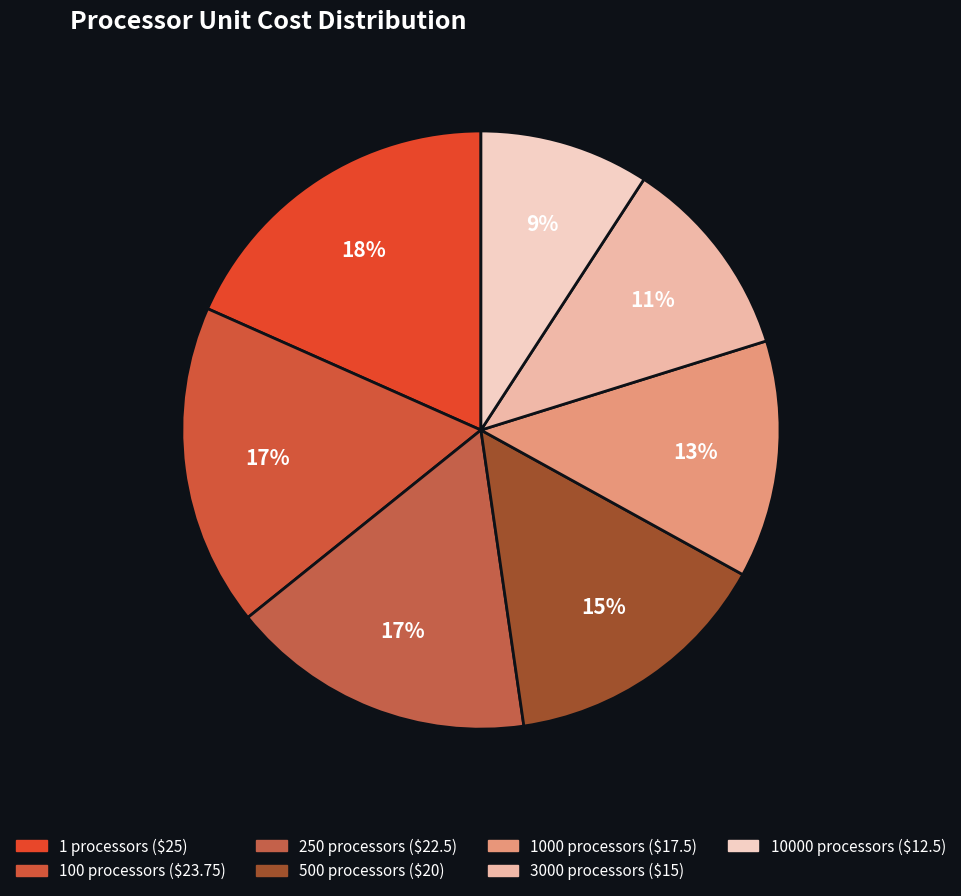

Is there any slice that represents more than half of the pie?

No